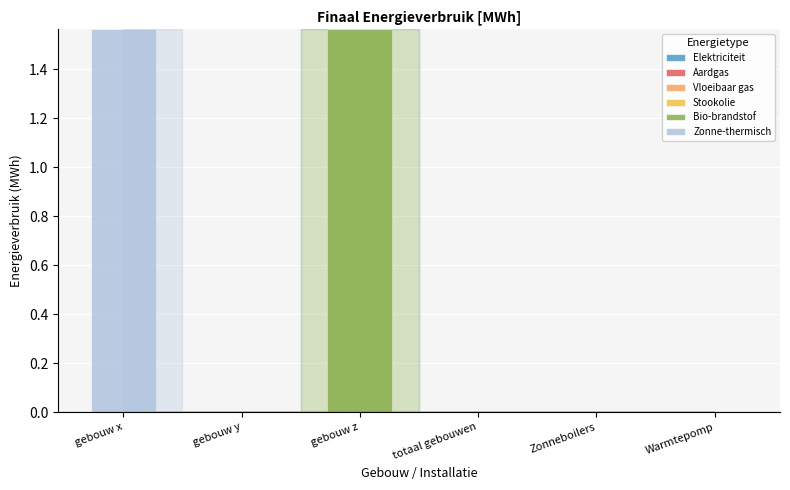

The value of Bio-brandstof at gebouw x is -0.8. True or false?

False